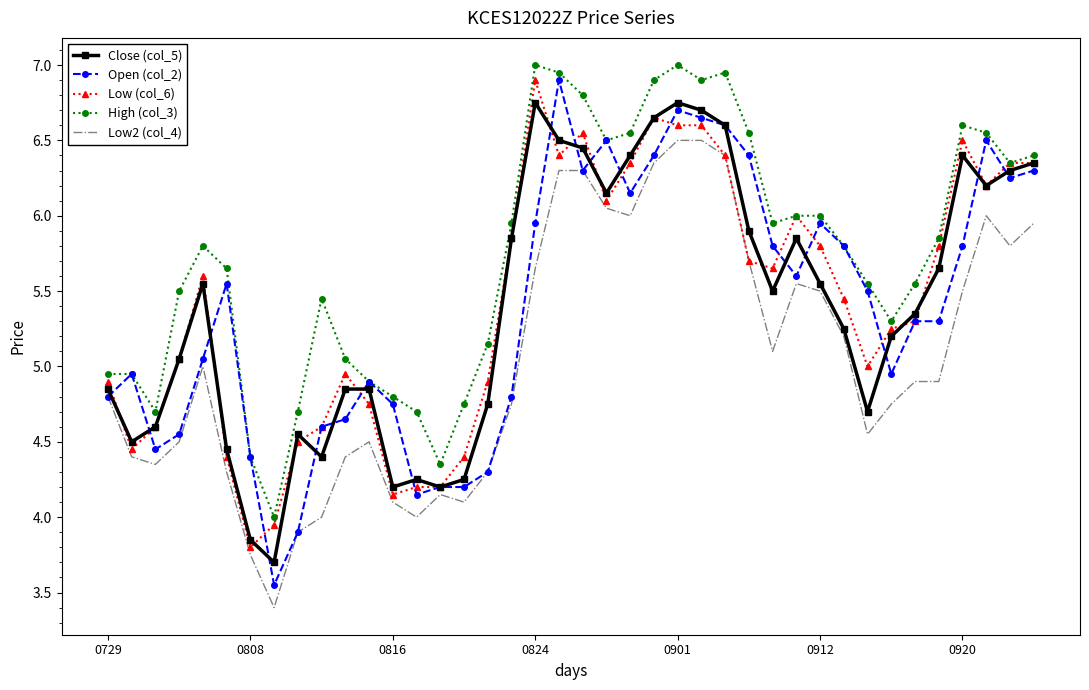

Which series has the widest spread of values?

Open (col_2)